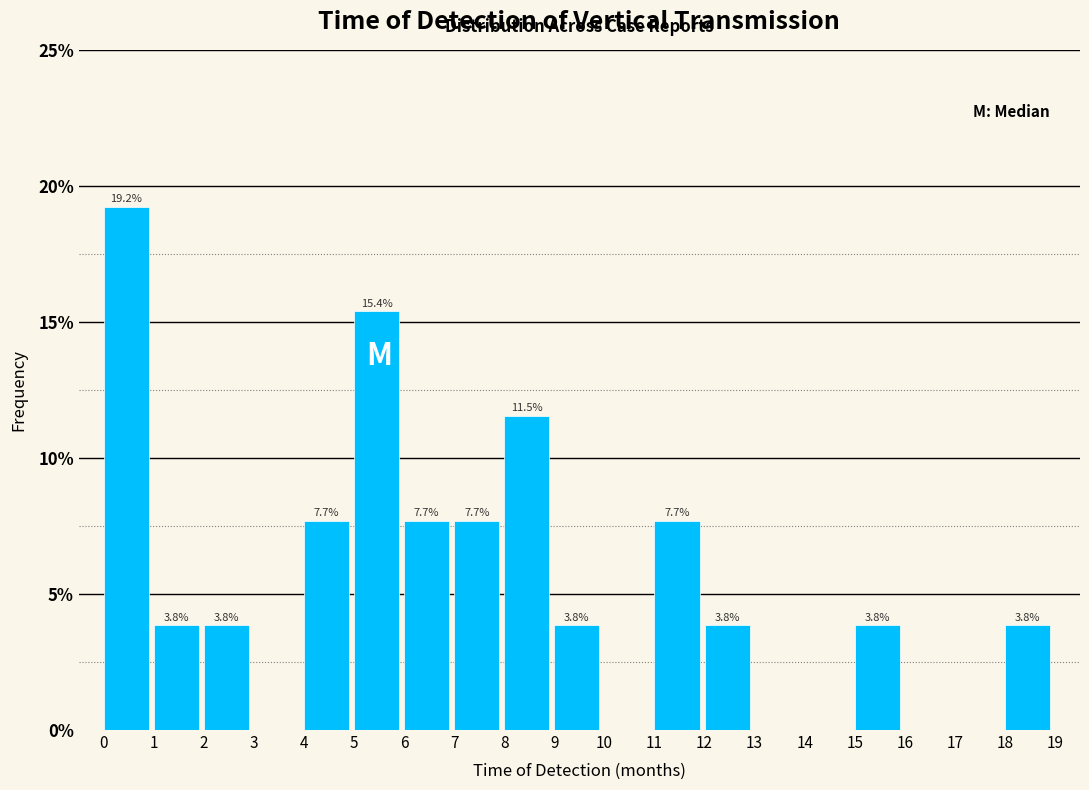

Which range on the x-axis has the tallest bar?

0 to 1